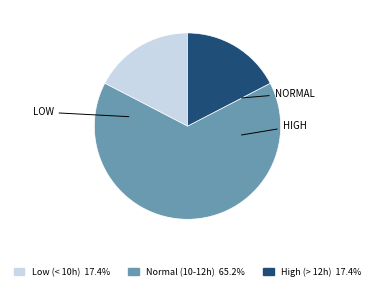

Does any single category account for the majority?

Yes